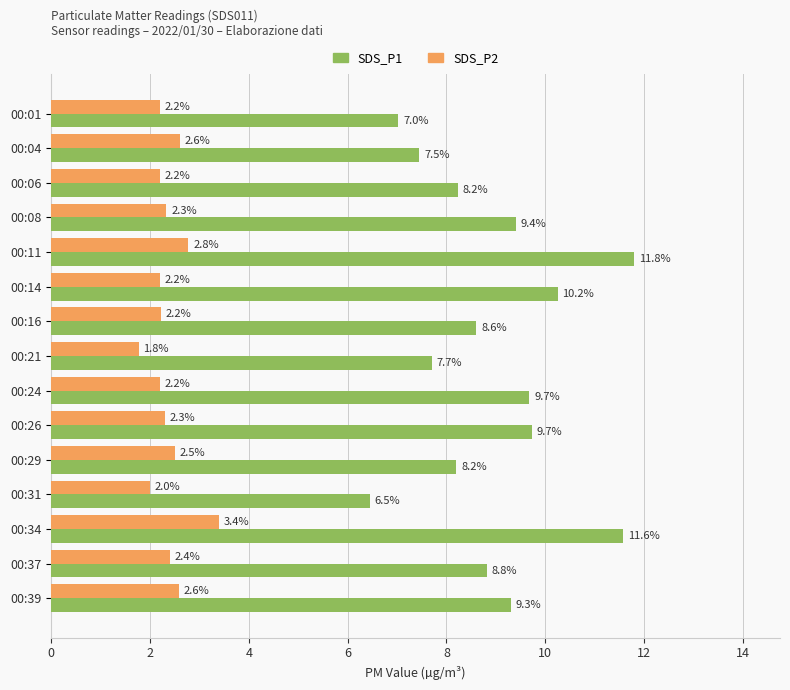

At which label is SDS_P1 closest to 9?

00:37